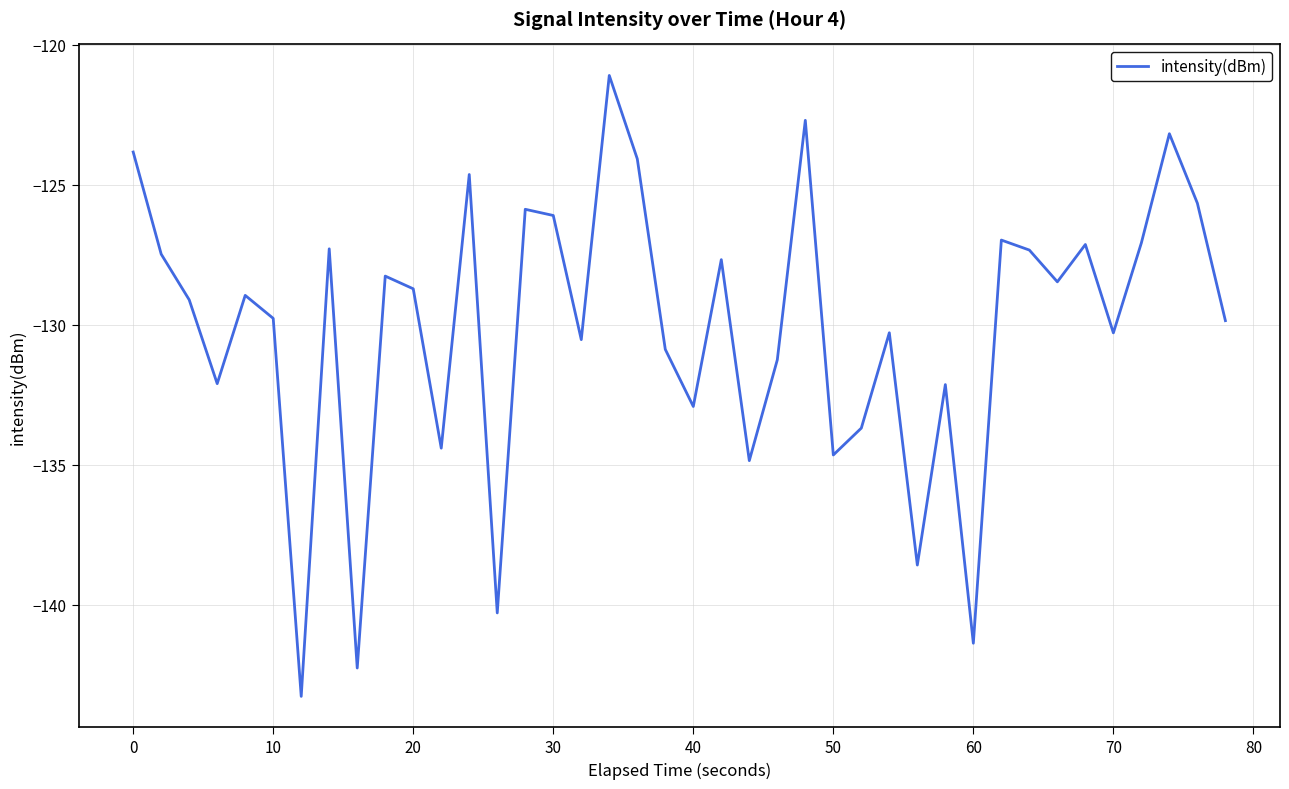

Does the chart display data point markers on the line(s)?

No